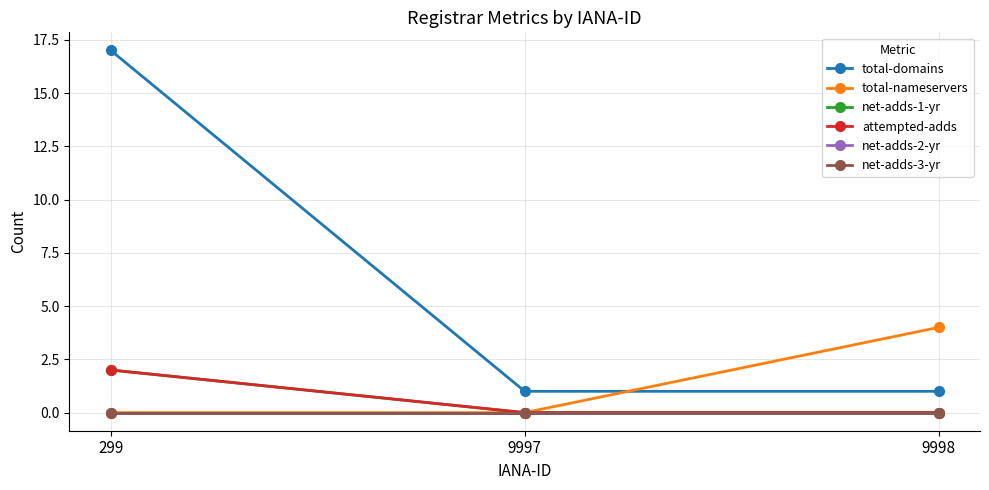

Which series has the largest range (max minus min)?

total-domains